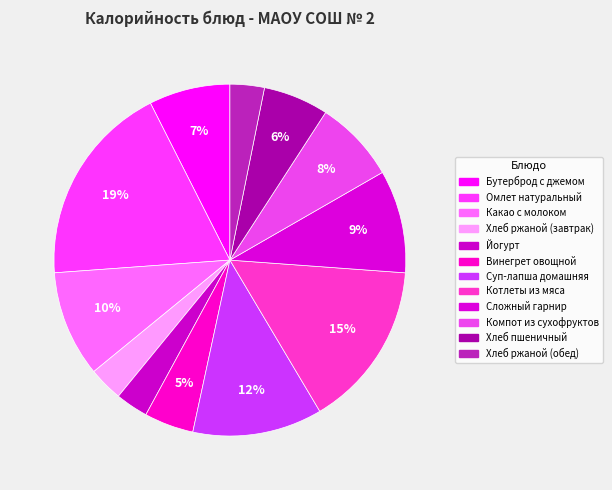

True or false: Хлеб ржаной (завтрак) accounts for 13% of the total.

False